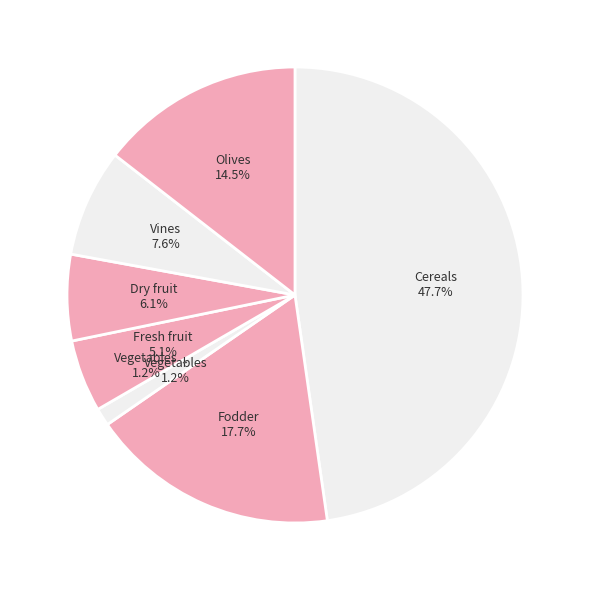

How many segments does this pie chart have?

7